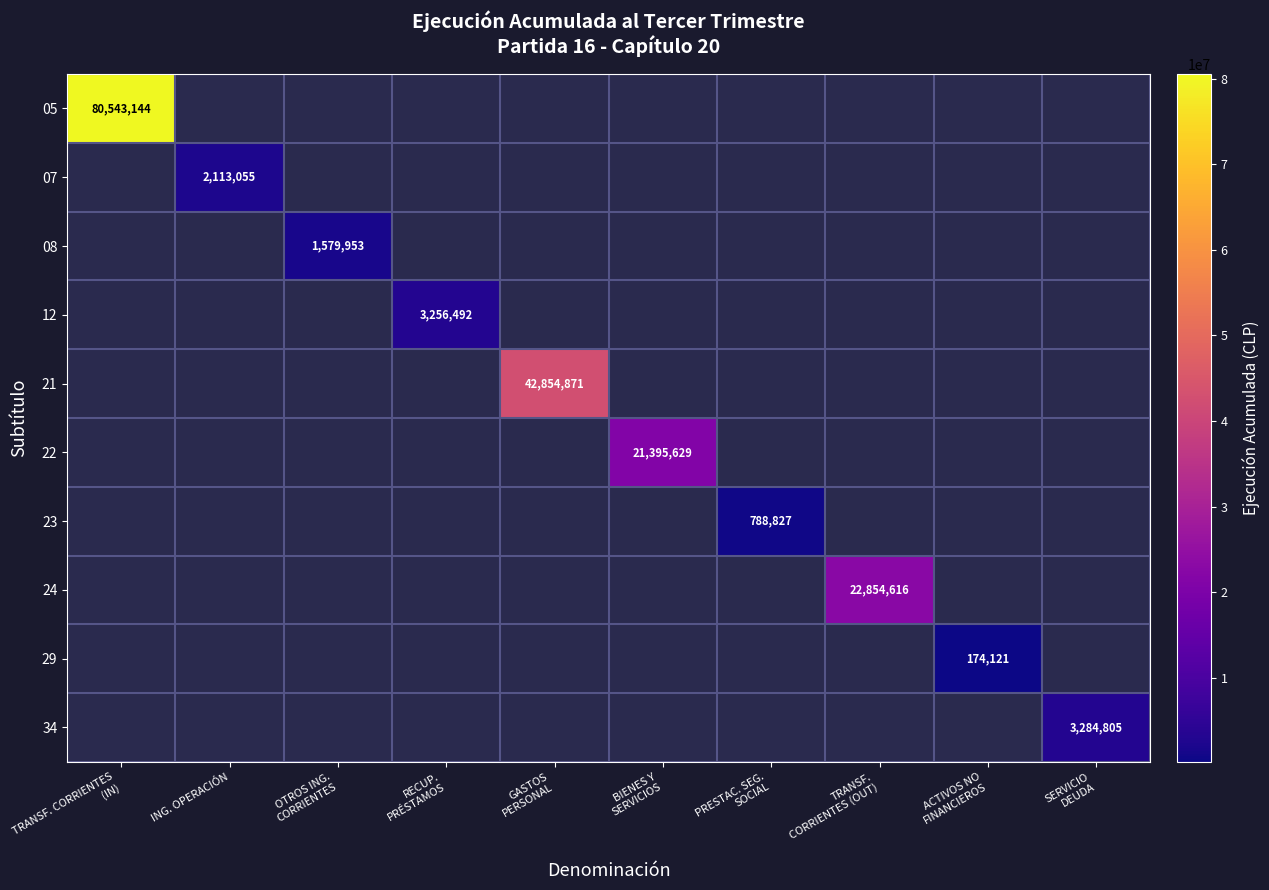

At how many categories does at least one series exceed 43362657?

1